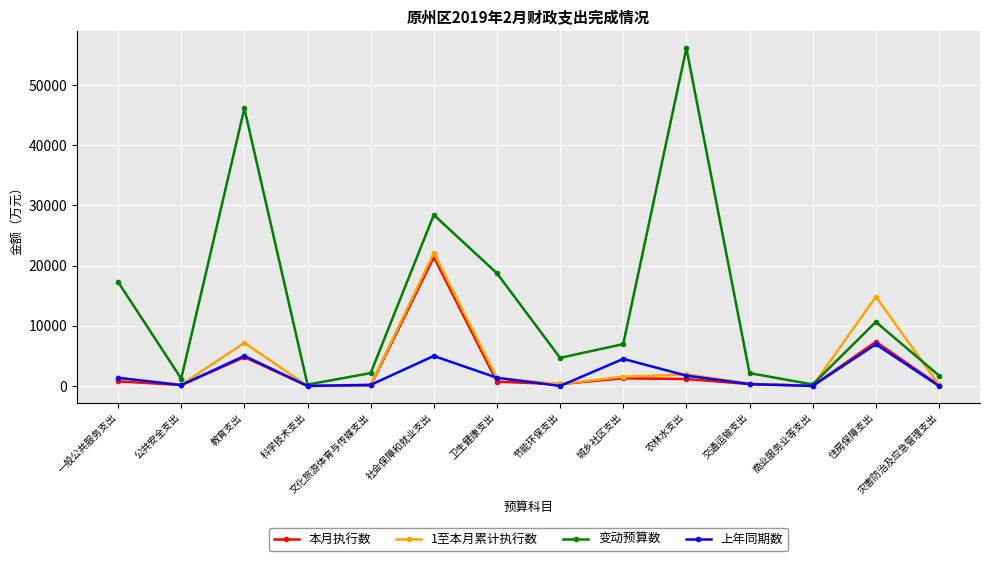

In 变动预算数, how many points are higher than both neighbors (excluding endpoints)?

4